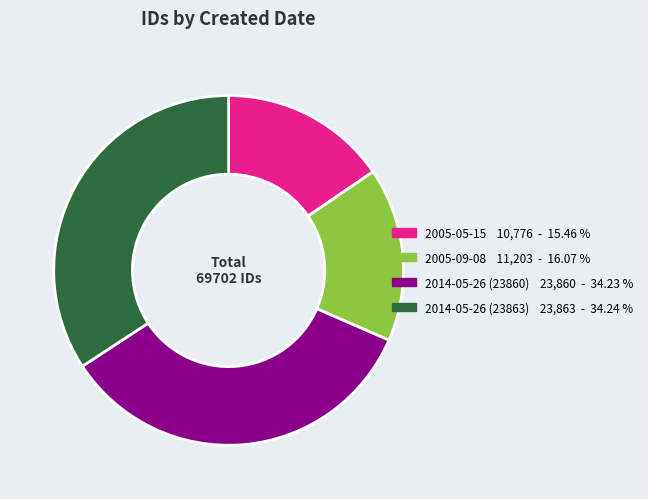

What is the ratio of the value at 2014-05-26 (23860) to the value at 2014-05-26 (23863)?

1.0